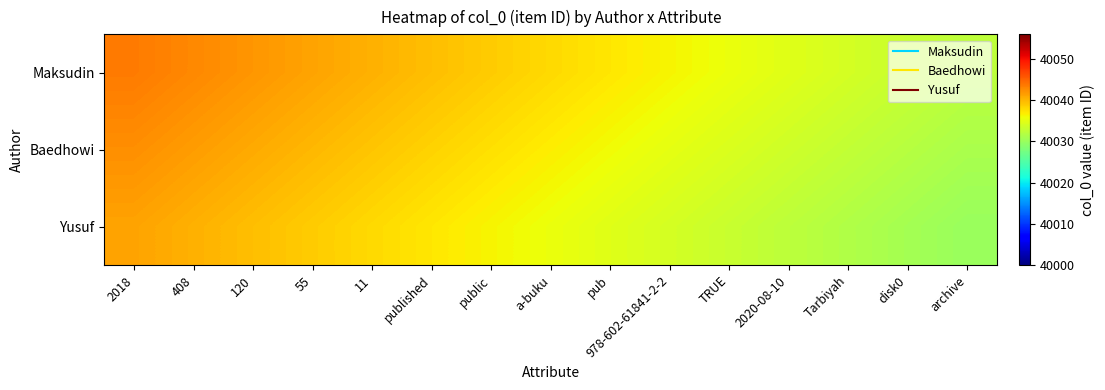

How many series are shown in this chart?

3